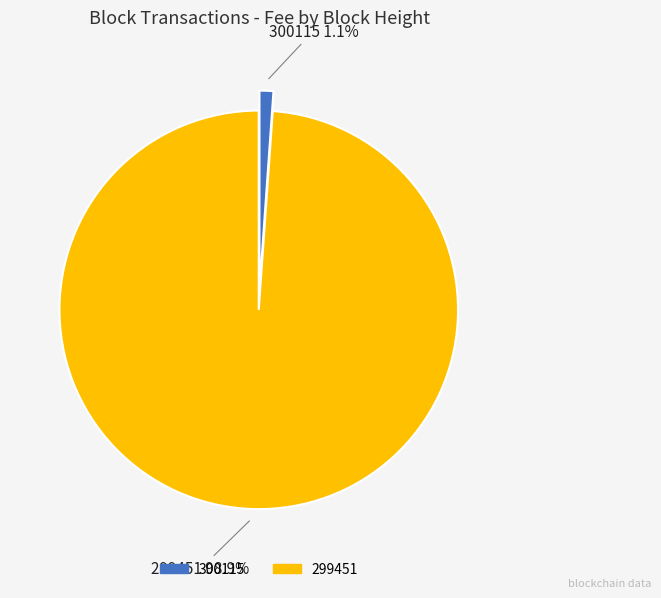

Which category has the biggest portion of the pie?

299451